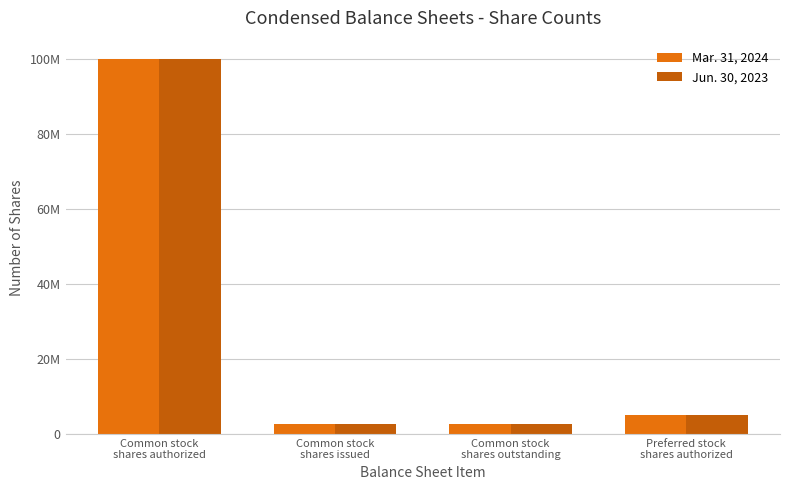

Reading left to right, transcribe all the data shown in this chart.

Mar. 31, 2024: 100000000	2542440	2542440	5000000
Jun. 30, 2023: 100000000	2542440	2542440	5000000